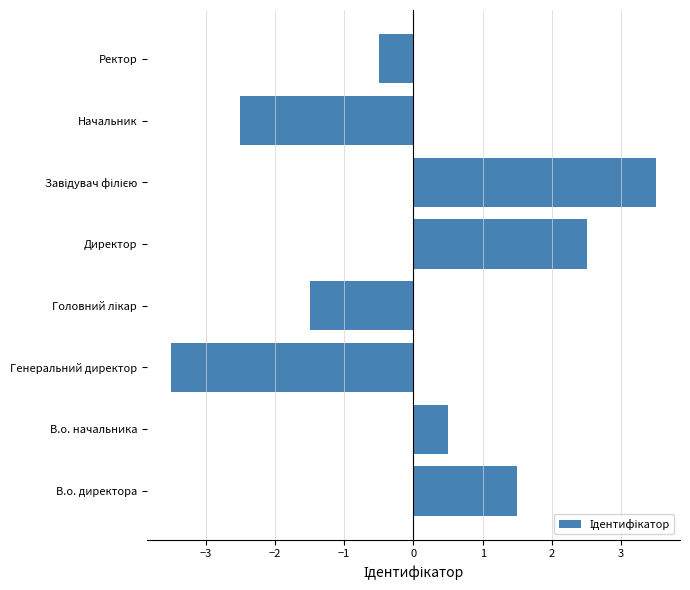

Which has a higher value, Генеральний директор or Начальник?

Начальник